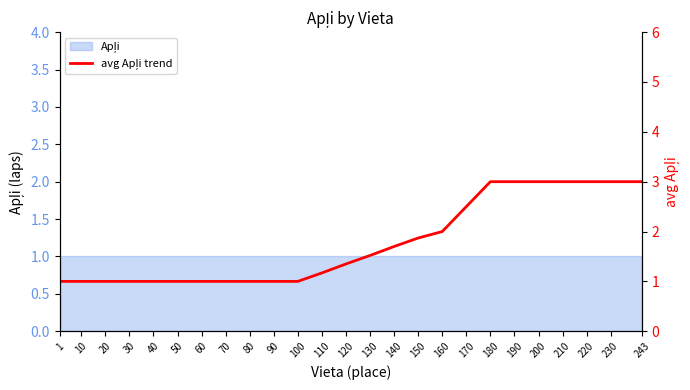

List the labels in order of value, smallest first.

1, 10, 20, 30, 40, 50, 60, 70, 80, 90, 100, 110, 120, 130, 140, 150, 160, 170, 180, 190, 200, 210, 220, 230, 243